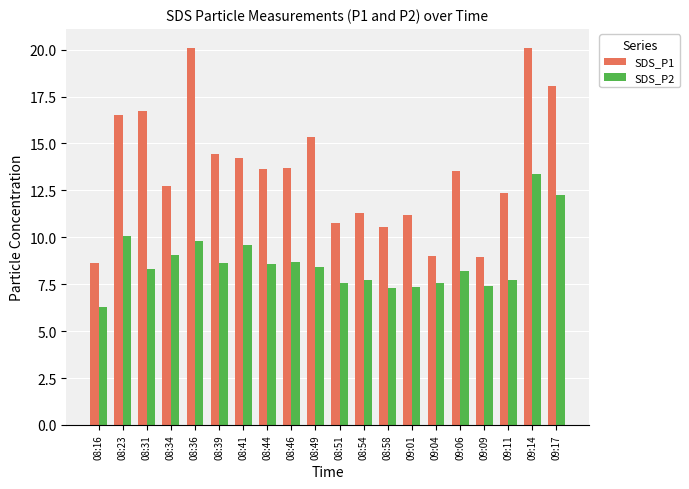

Which series has the largest range (max minus min)?

SDS_P1